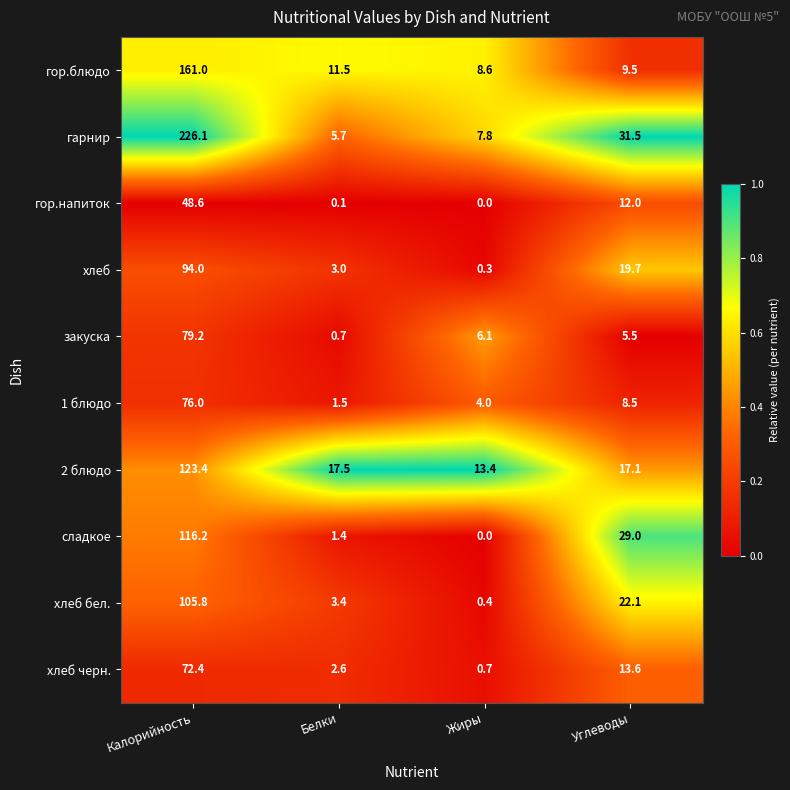

Which series changed the most between Белки and Углеводы?

сладкое